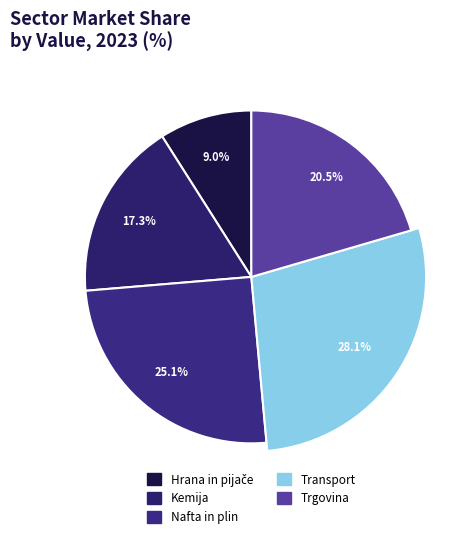

Is there any slice that represents more than half of the pie?

No